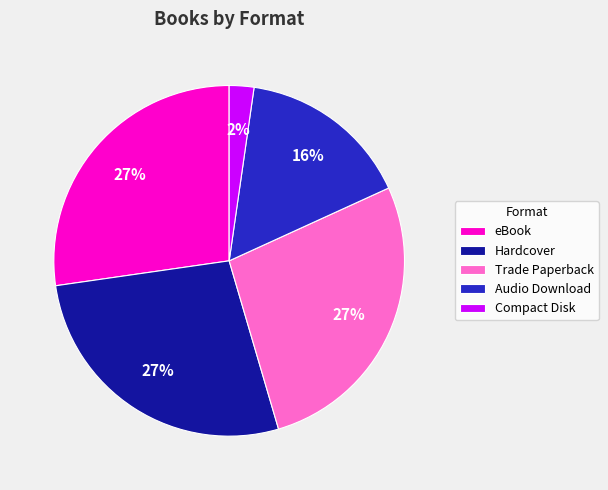

Is it true that Compact Disk is 10% of the pie?

False